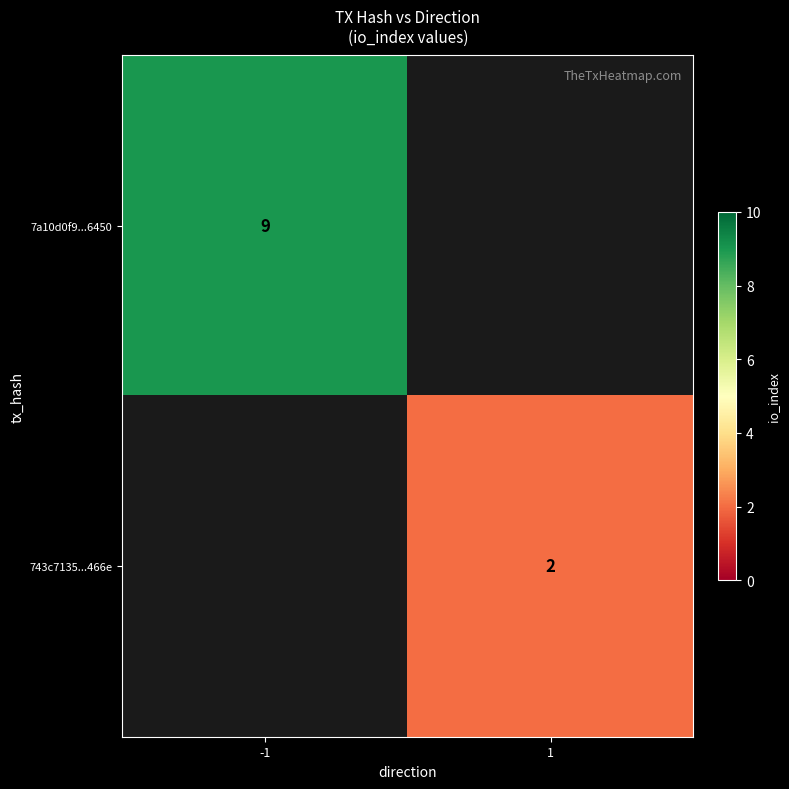

True or false: 743c7135...466e has a value of 0.6 at 1.

False